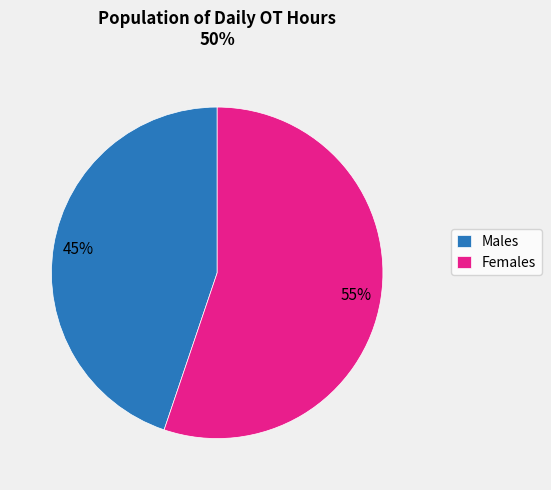

What is the largest slice in the pie chart?

Females